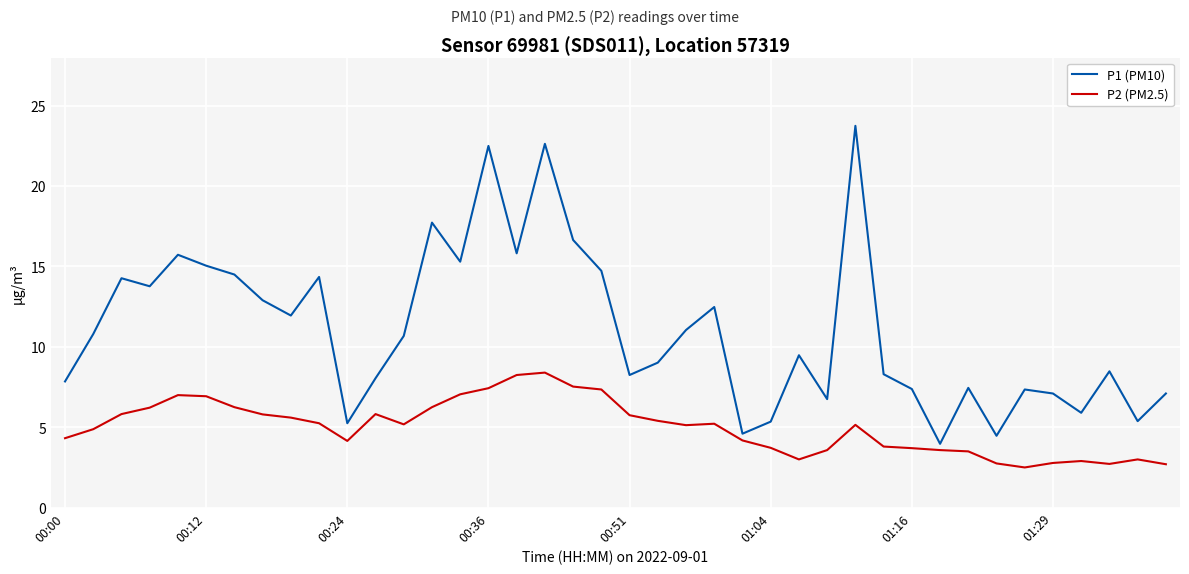

Which series has the largest range (max minus min)?

P1 (PM10)